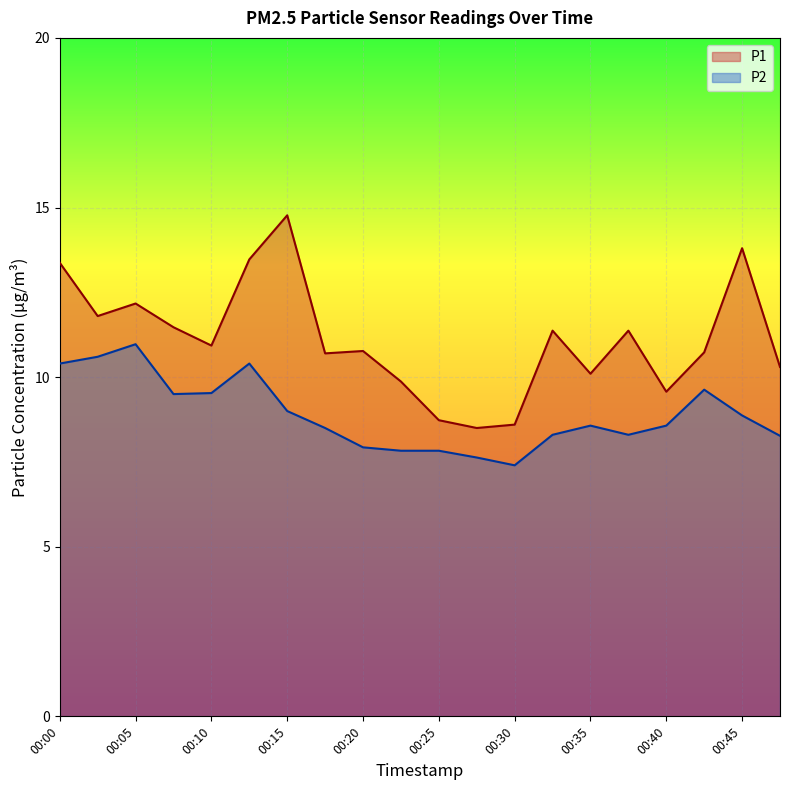

What is the spread (max minus min) of values at 00:07?

2.0